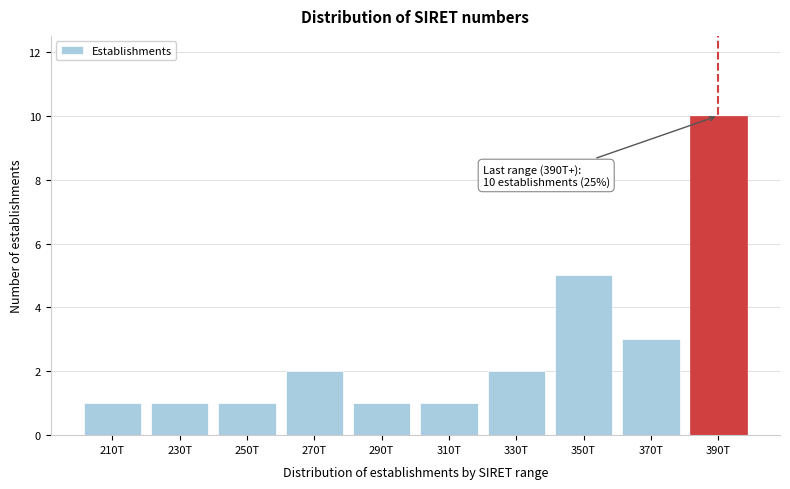

Reading left to right, transcribe all the data shown in this chart.

210T=1	230T=1	250T=1	270T=2	290T=1	310T=1	330T=2	350T=5	370T=3	390T=10